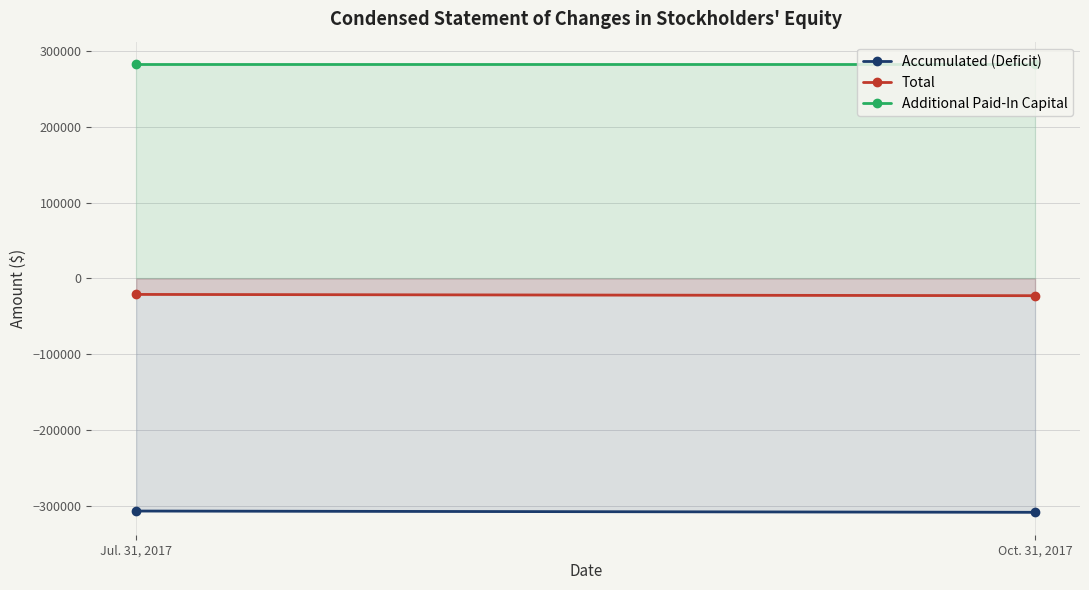

Which category has the highest value in the Total series?

Jul. 31, 2017